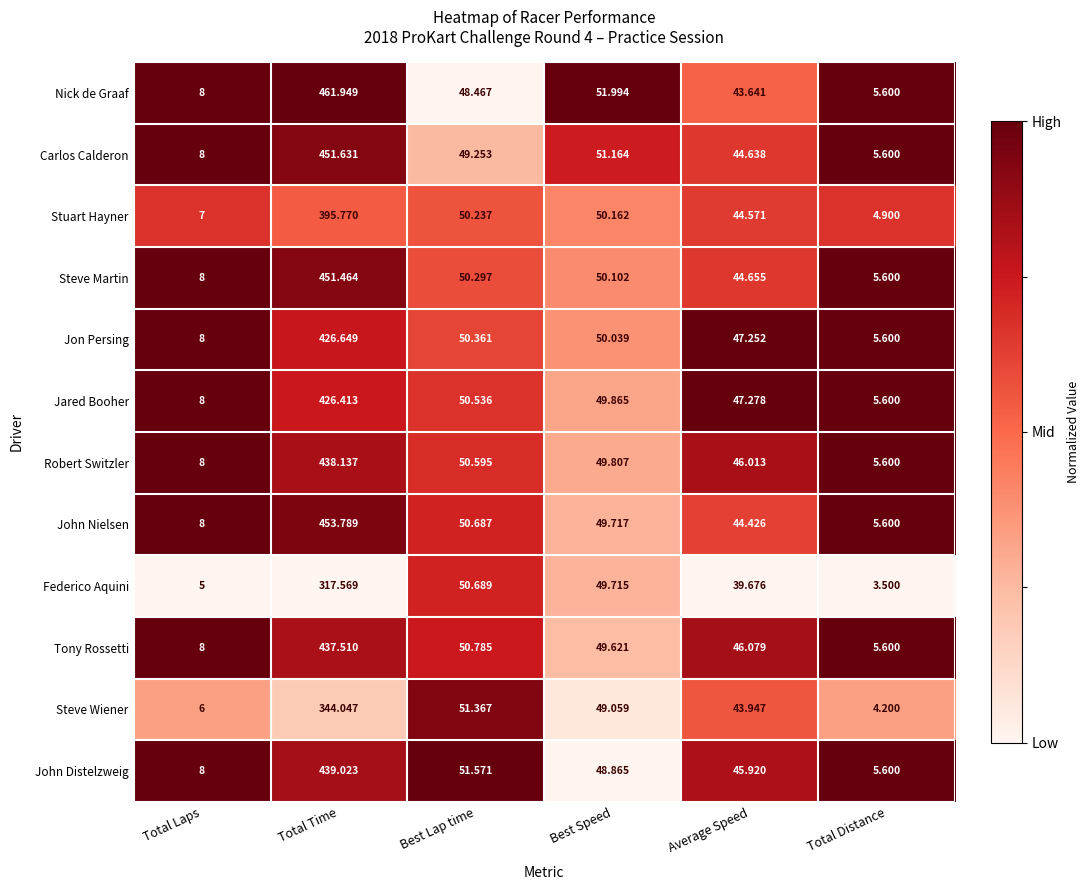

At which category is the sum across all series the highest?

Total Time